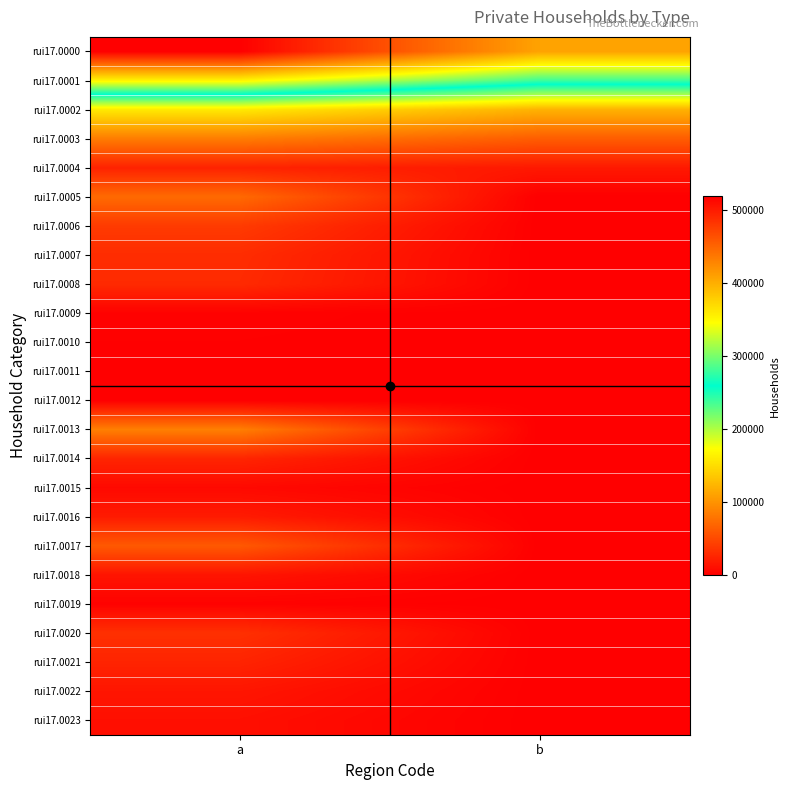

List the series in order of their peak value, lowest first.

rui17.0012, rui17.0011, rui17.0010, rui17.0009, rui17.0019, rui17.0015, rui17.0023, rui17.0018, rui17.0022, rui17.0016, rui17.0004, rui17.0021, rui17.0014, rui17.0008, rui17.0007, rui17.0020, rui17.0006, rui17.0017, rui17.0005, rui17.0003, rui17.0013, rui17.0002, rui17.0001, rui17.0000